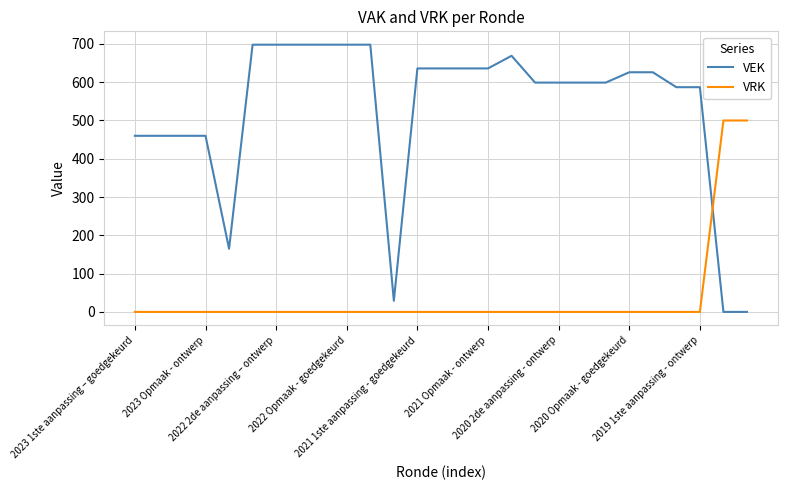

Which series has the largest total across all categories?

VEK